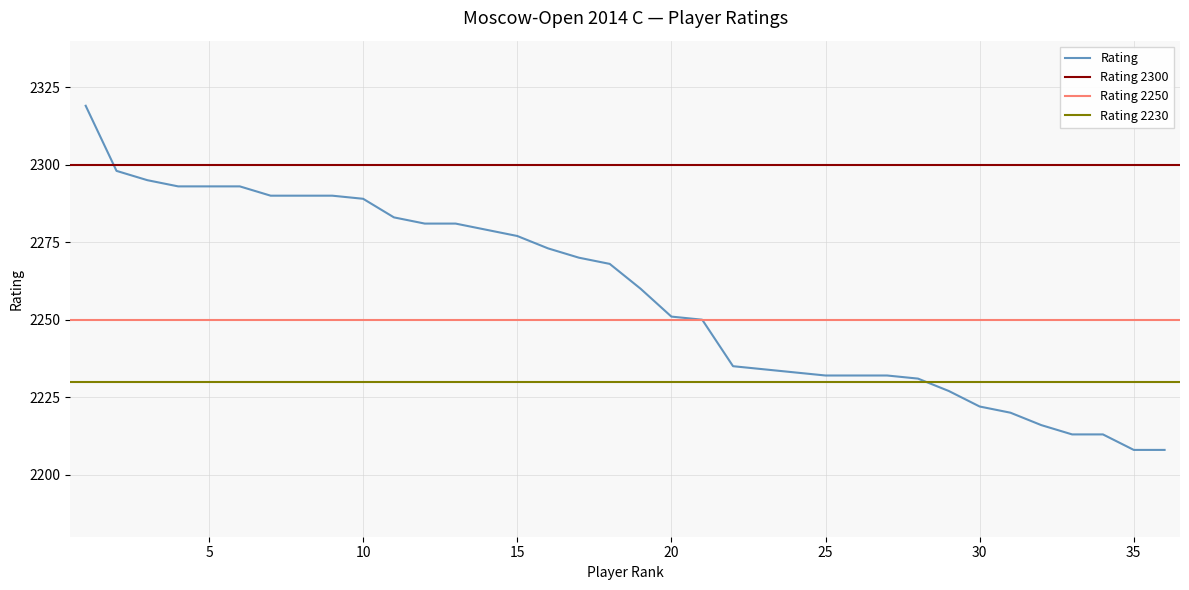

What is the value of the 3rd point from the left?

2295